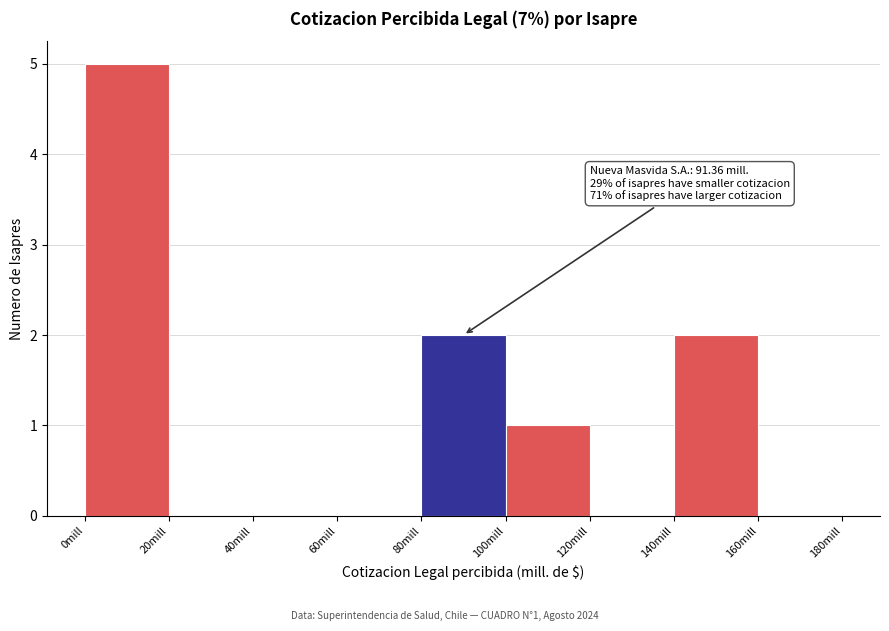

Over which range of the x-axis is the bar tallest?

0 to 20